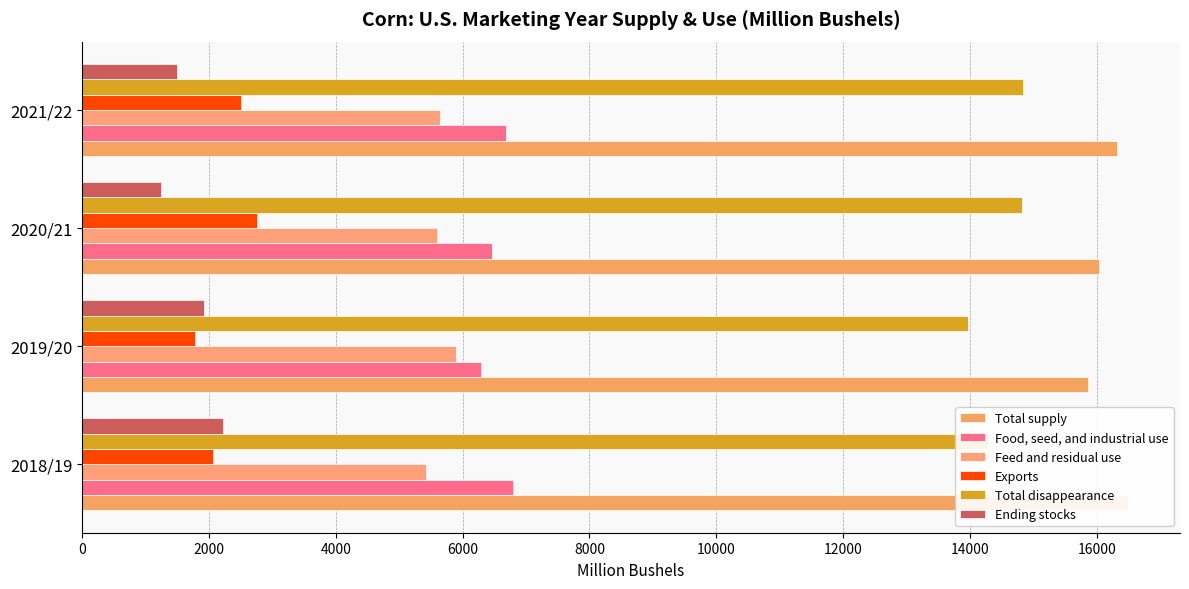

Between 2018/19 and 2019/20, which series saw the biggest shift?

Total supply